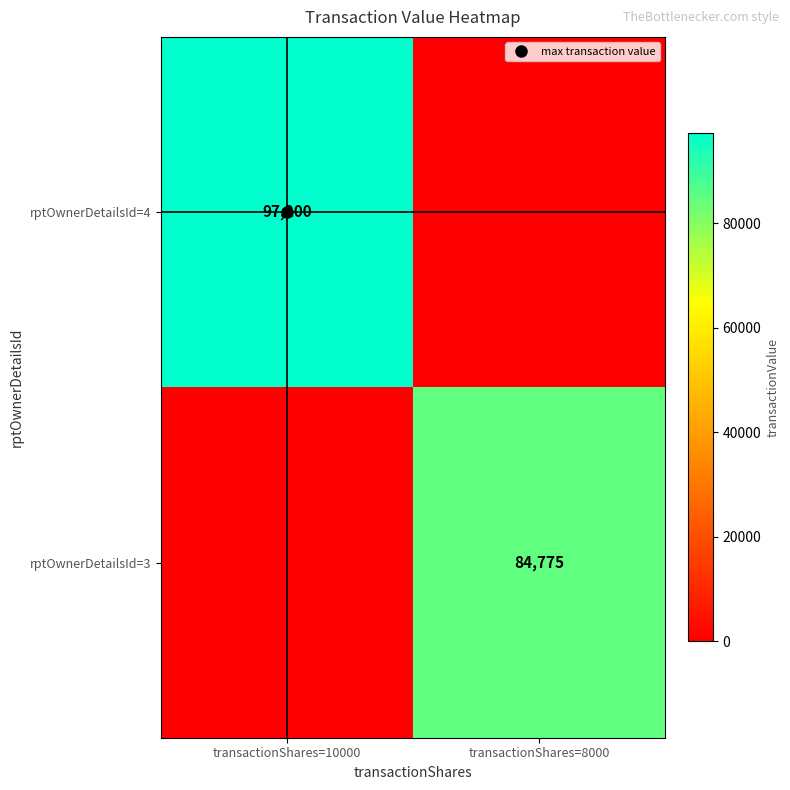

How many data points in rptOwnerDetailsId=4 are less than 97200?

1